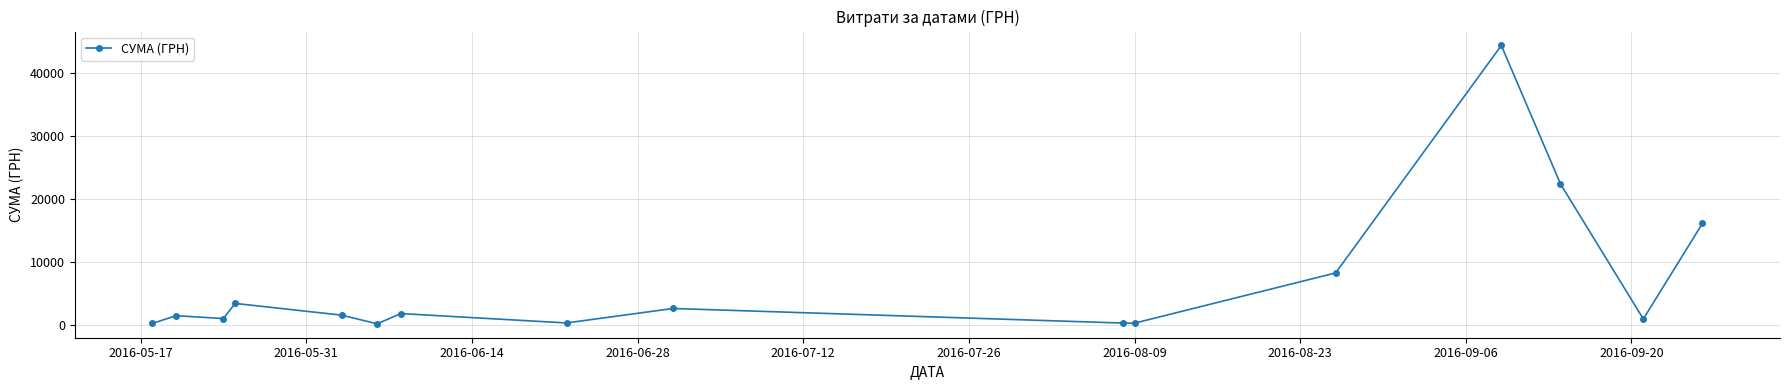

True or false: there are more than 0 points higher than both neighbors.

True